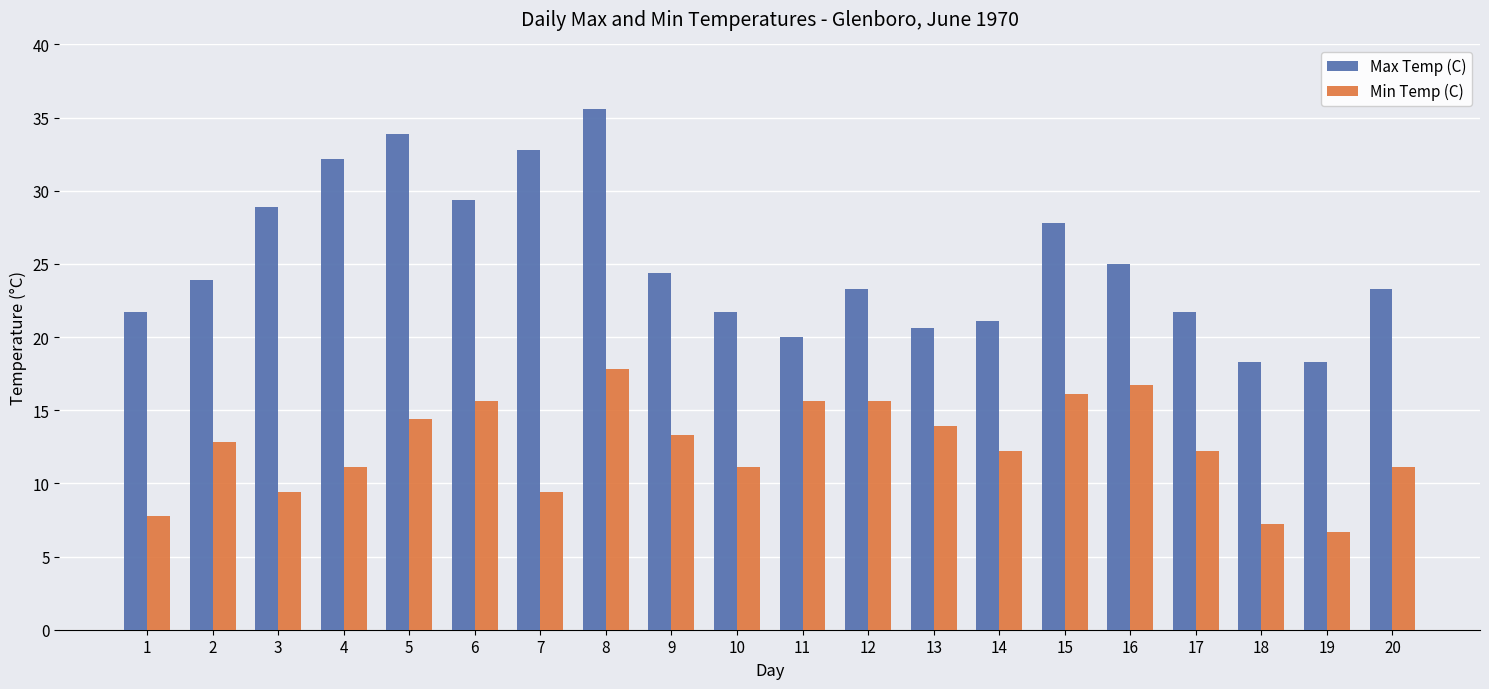

Which series has the widest spread of values?

Max Temp (C)